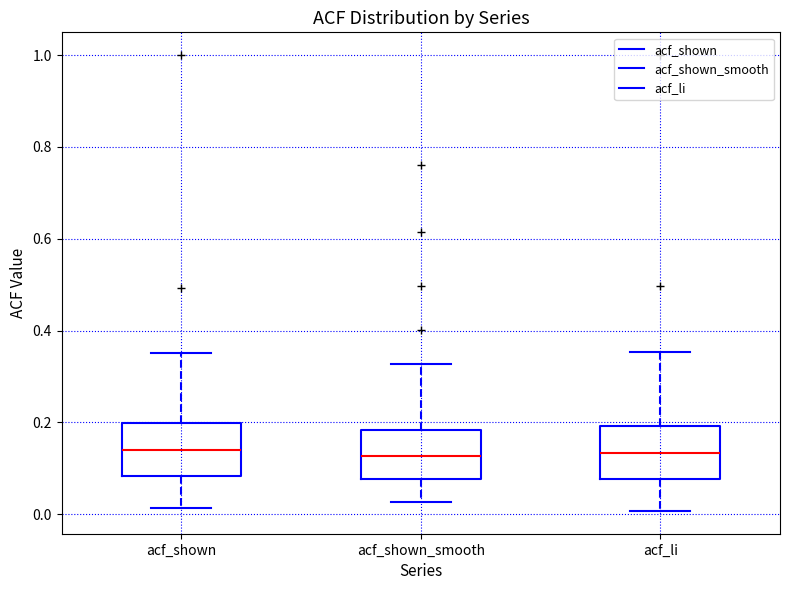

Reading left to right, transcribe this box plot: for each box, give where its median line is, the range the box spans, and where its two whiskers end, as read against the y-axis. The values are not printed on the chart, so give them approximately, as read against the axis.

acf_shown: median 0.14, box 0.08 to 0.20, whiskers 0.02 to 0.36
acf_shown_smooth: median 0.12, box 0.08 to 0.18, whiskers 0.02 to 0.32
acf_li: median 0.14, box 0.08 to 0.20, whiskers 0.00 to 0.36